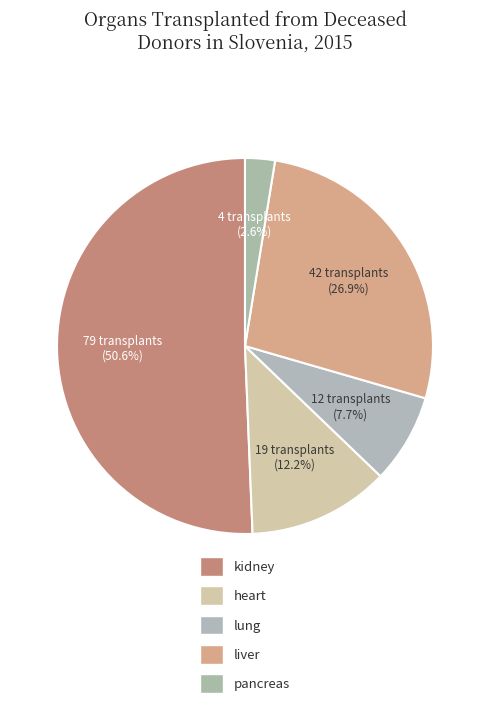

Which slice is the smallest?

pancreas